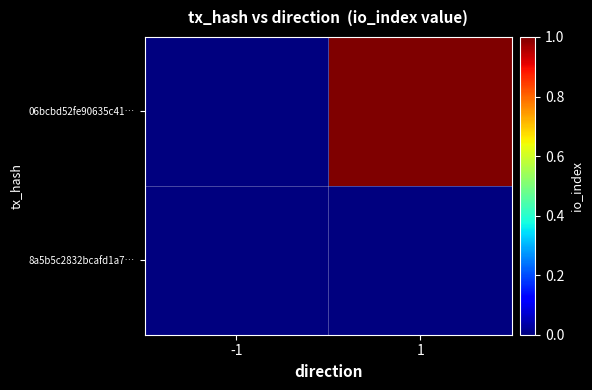

Rank the series by their average value, from lowest to highest.

8a5b5c2832bcafd1a7…, 06bcbd52fe90635c41…